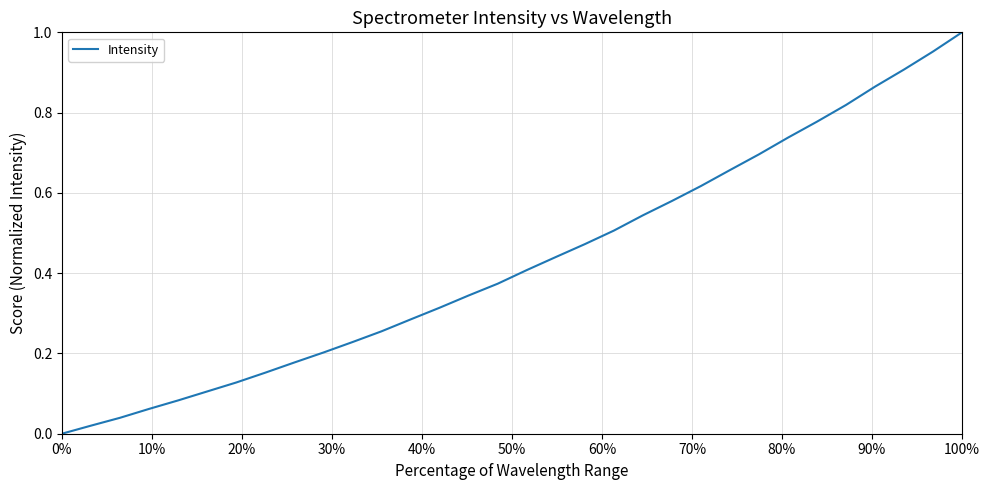

Which category has the highest value across all series?

100%